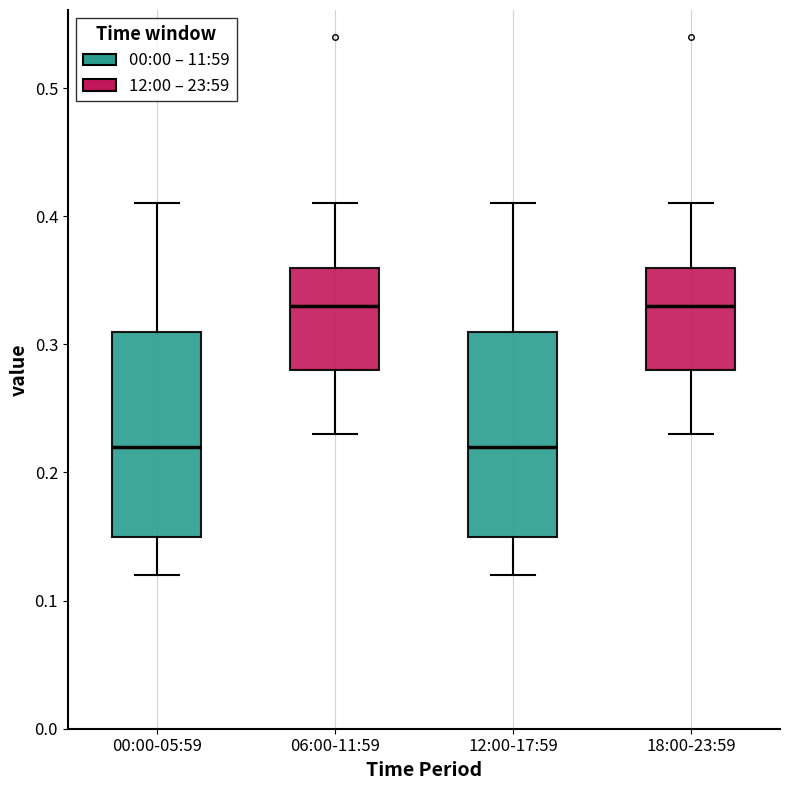

Reading left to right, read every box against the y-axis: the position of its median line, the range the box covers, and the ends of its whiskers. The values are not printed on the chart, so give them approximately, as read against the axis.

00:00-05:59: median 0.22, box 0.15 to 0.31, whiskers 0.12 to 0.41
06:00-11:59: median 0.33, box 0.28 to 0.36, whiskers 0.23 to 0.41
12:00-17:59: median 0.22, box 0.15 to 0.31, whiskers 0.12 to 0.41
18:00-23:59: median 0.33, box 0.28 to 0.36, whiskers 0.23 to 0.41